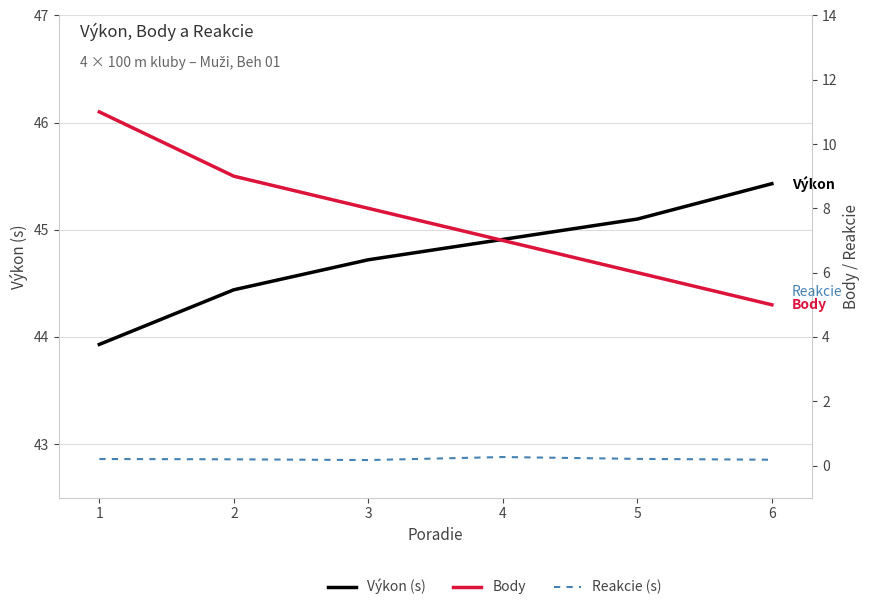

Which series has the largest range (max minus min)?

Body